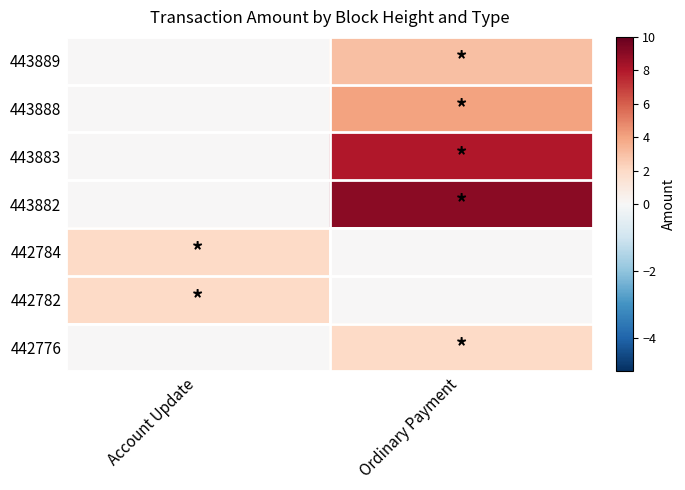

Which series changed the most between Account Update and Ordinary Payment?

443882